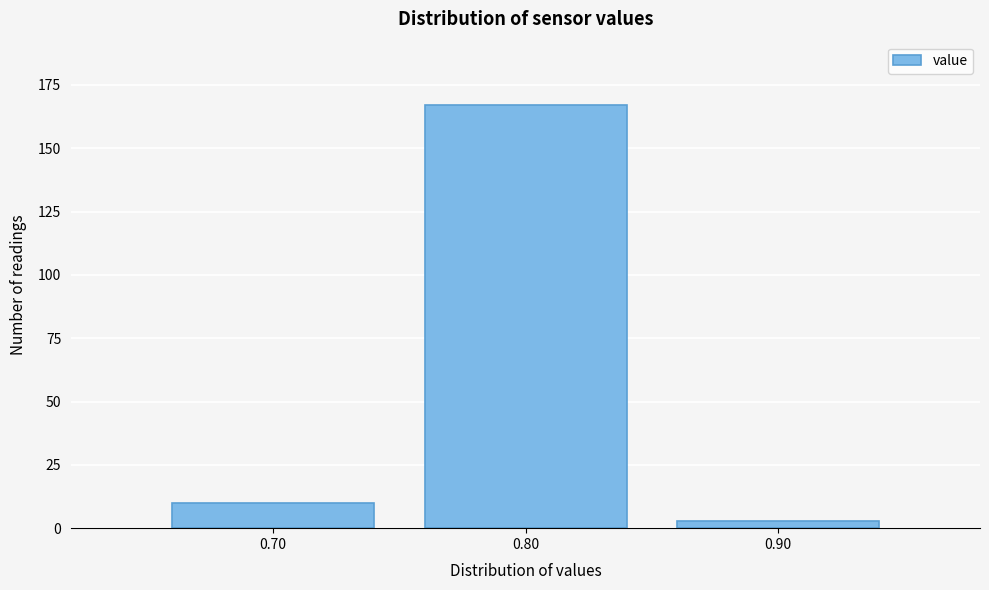

Reading left to right, what are all the values shown in this chart?

10	167	3